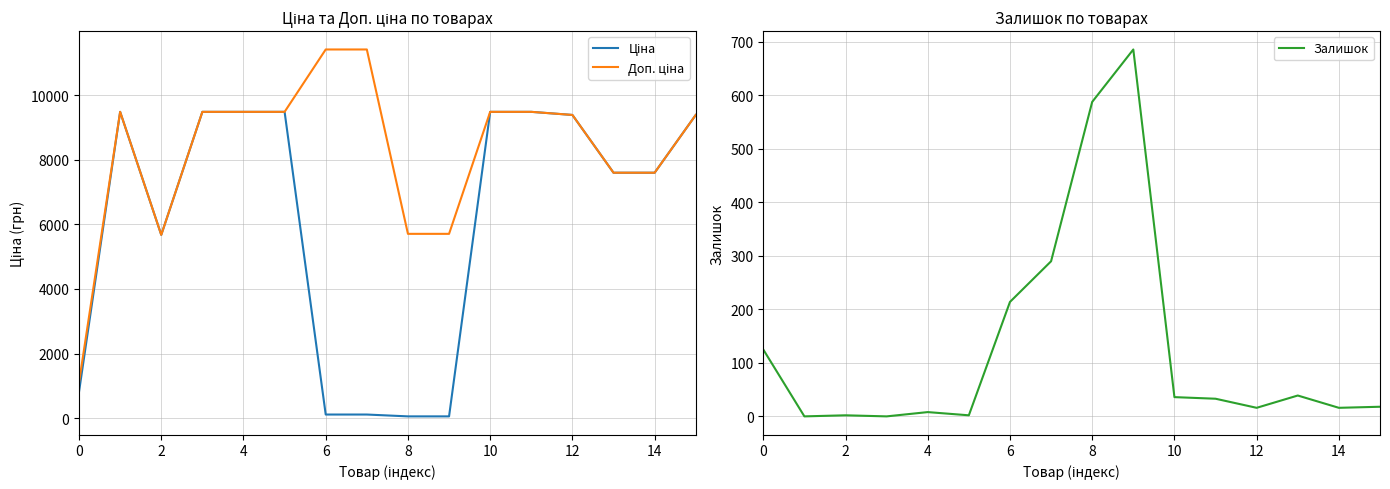

The Ціна series shows 11146.9 at 13. True or false?

False